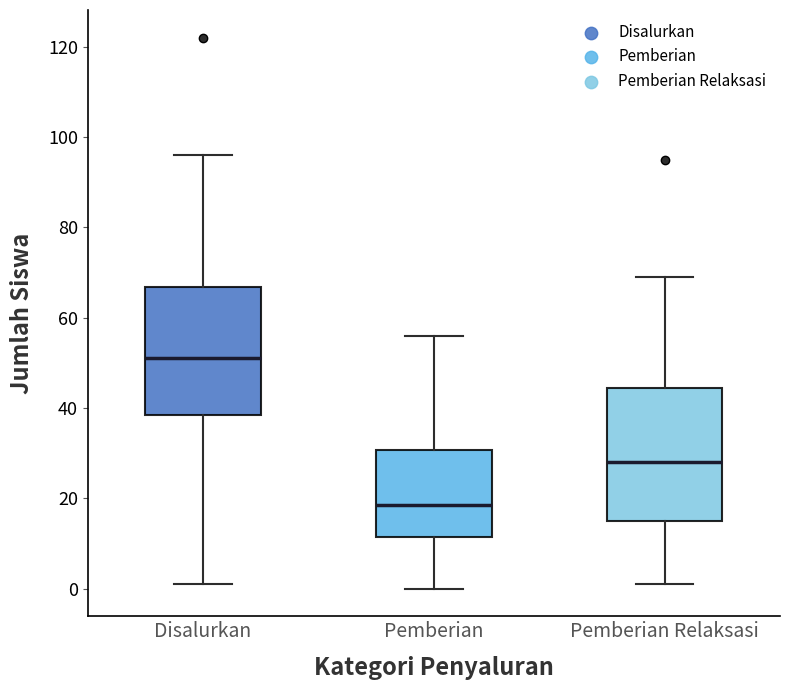

Where does the lower whisker of the box for Disalurkan end on the y-axis? The values are not printed on the chart, so give them approximately, as read against the axis.

2